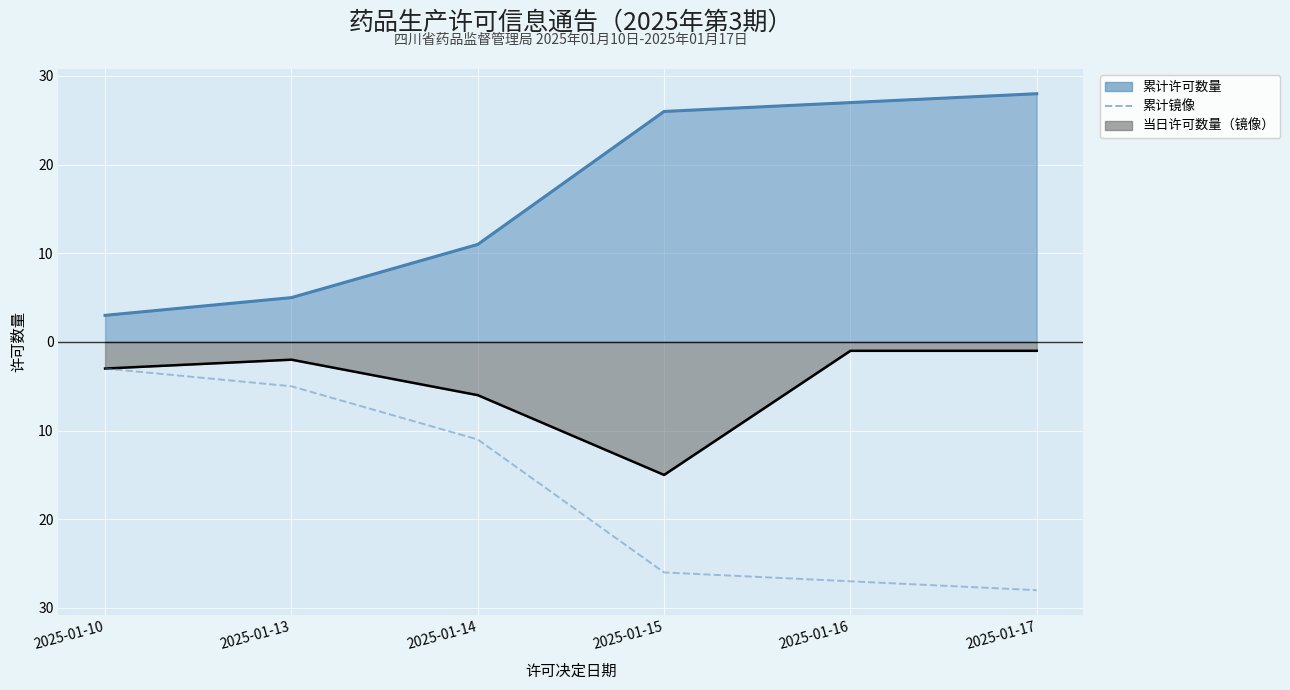

What is the value of the 1st point from the left?

-3